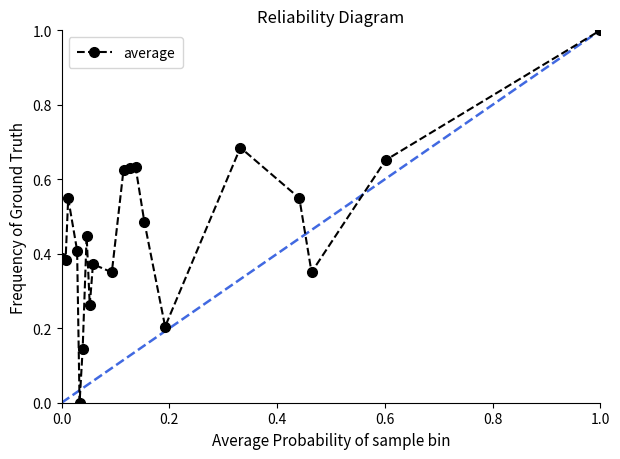

What is the sum of all values?

9.1